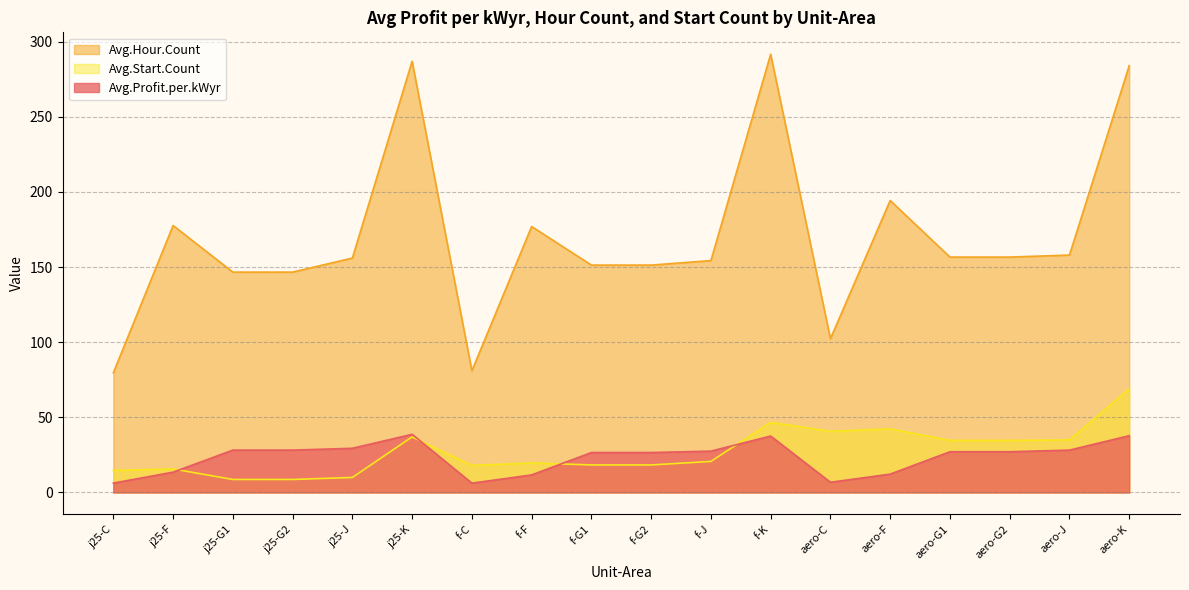

What are all the series names shown in the legend?

Avg.Hour.Count, Avg.Start.Count, Avg.Profit.per.kWyr